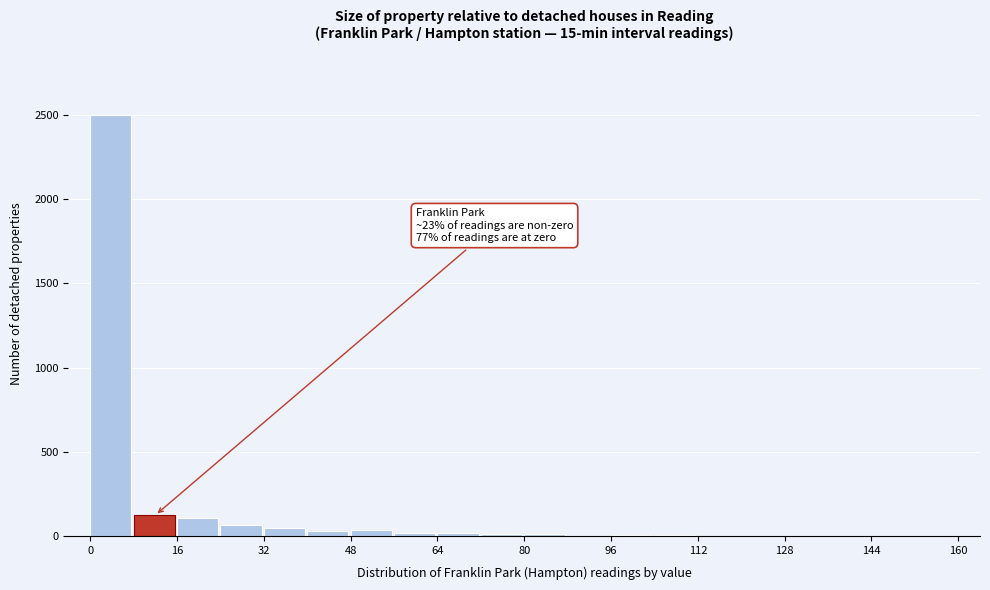

Over which range of the x-axis is the bar tallest?

0 to 8